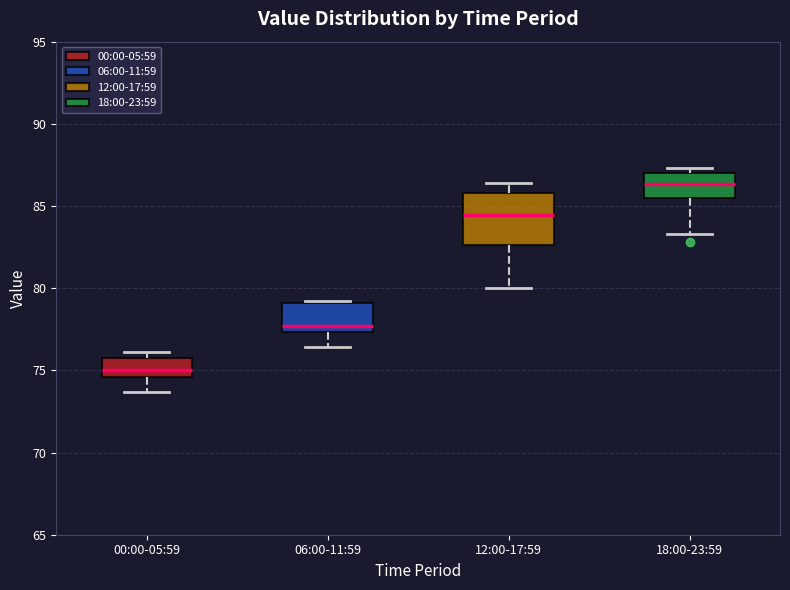

Reading left to right, read every box against the y-axis: the position of its median line, the range the box covers, and the ends of its whiskers. The values are not printed on the chart, so give them approximately, as read against the axis.

00:00-05:59: median 75.0, box 74.5 to 76.0, whiskers 73.5 to 76.0 (just above the box's upper edge)
06:00-11:59: median 77.5 (just above the box's lower edge), box 77.5 to 79.0, whiskers 76.5 to 79.0
12:00-17:59: median 84.5, box 82.5 to 86.0, whiskers 80.0 to 86.5
18:00-23:59: median 86.5, box 85.5 to 87.0, whiskers 83.5 to 87.5